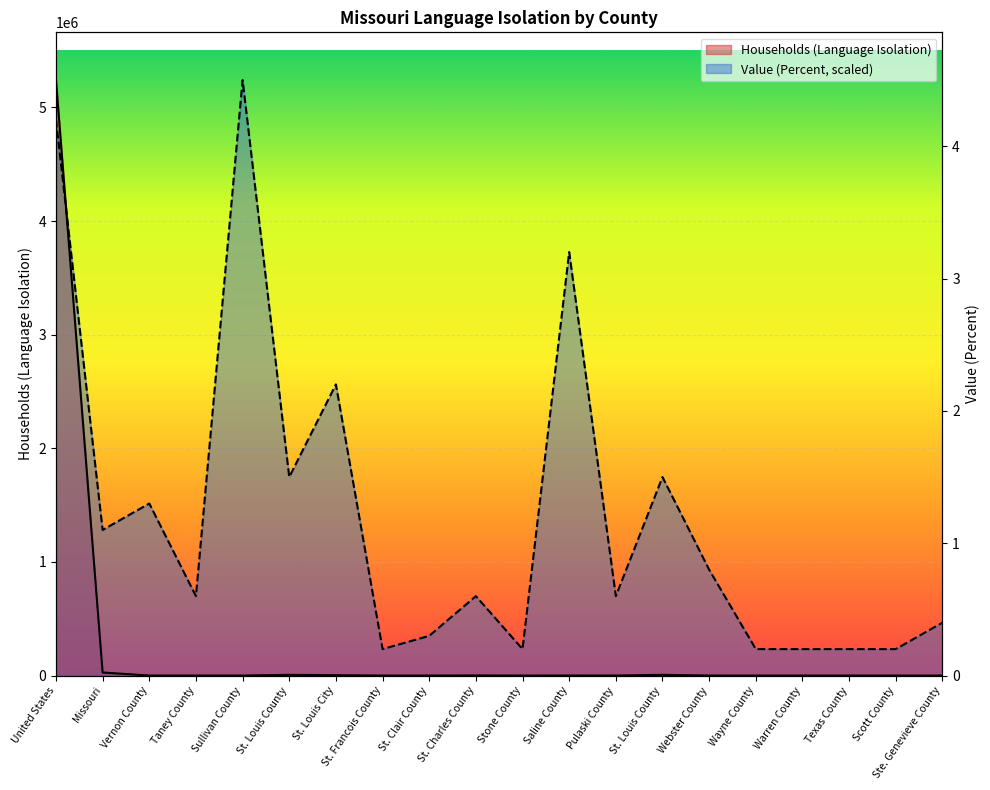

What is the sum of the Value (Percent) values at Warren County and Ste. Genevieve County?

698843.5